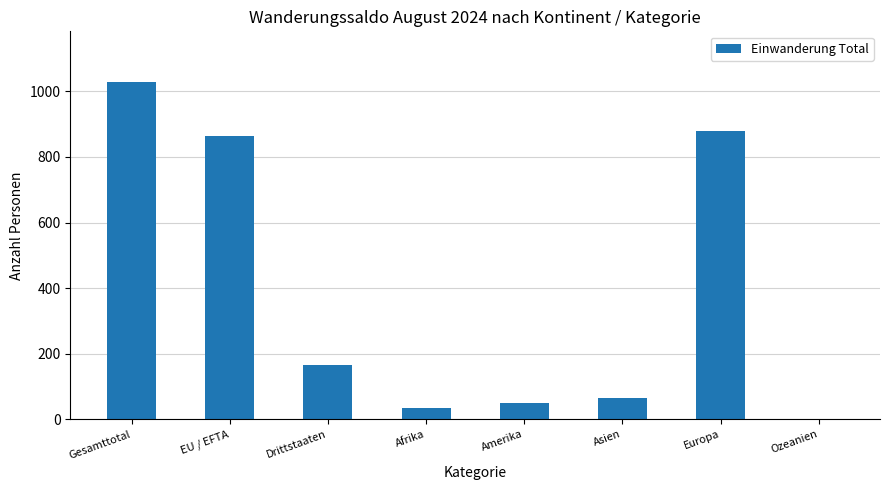

How many categories are shown in the chart?

8